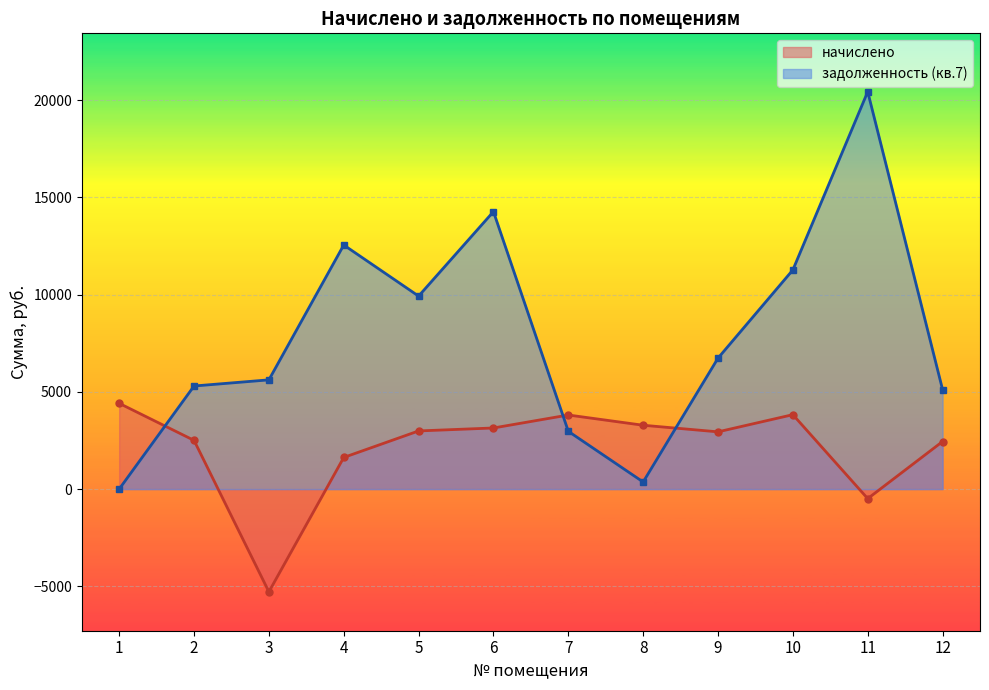

How many lines are shown in the chart?

2